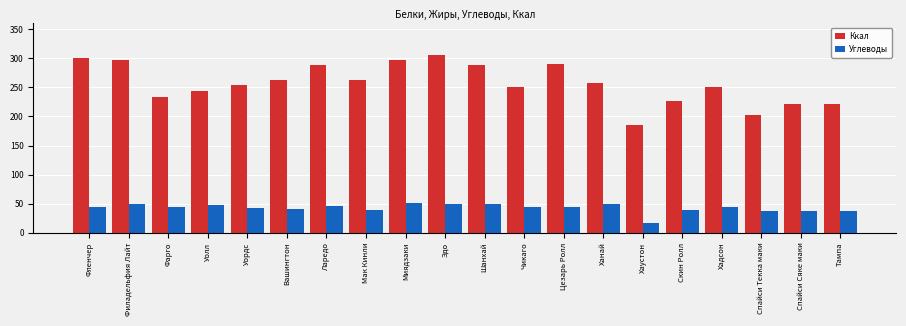

What is the label of the 19th bar from the right?

Филадельфия Лайт